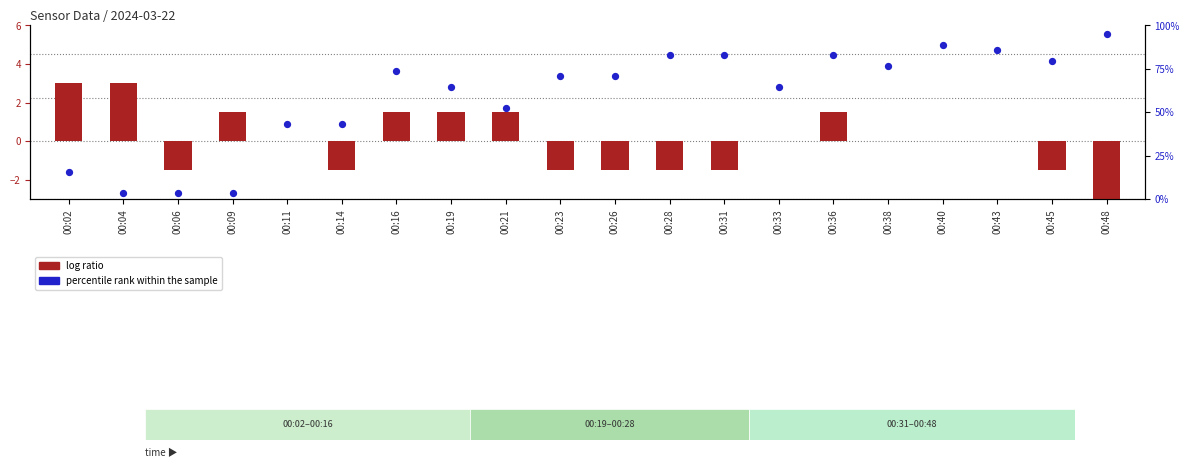

At which category is the sum across all series the highest?

00:36